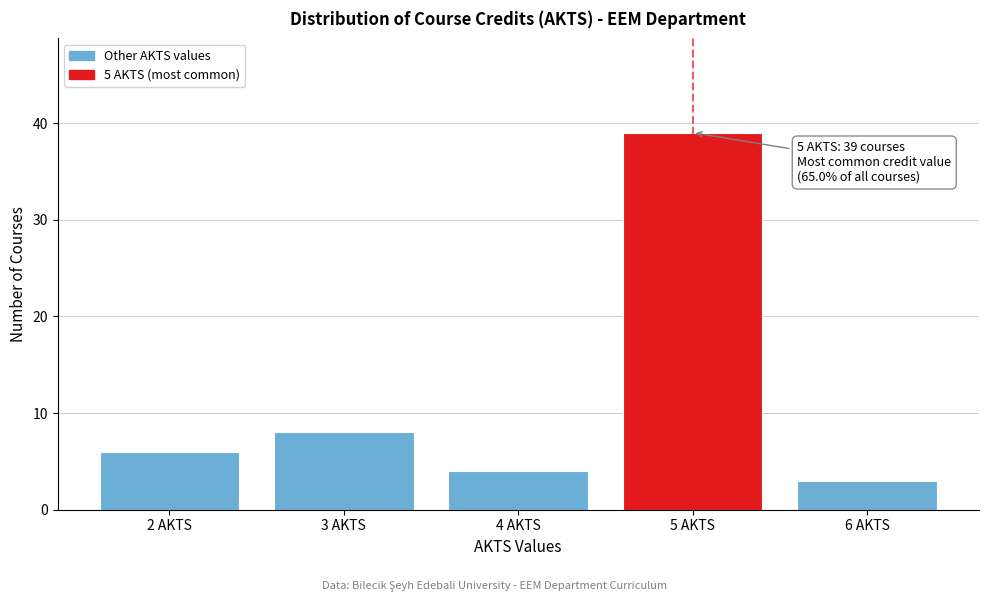

Which range on the x-axis has the tallest bar?

4.5 to 5.5